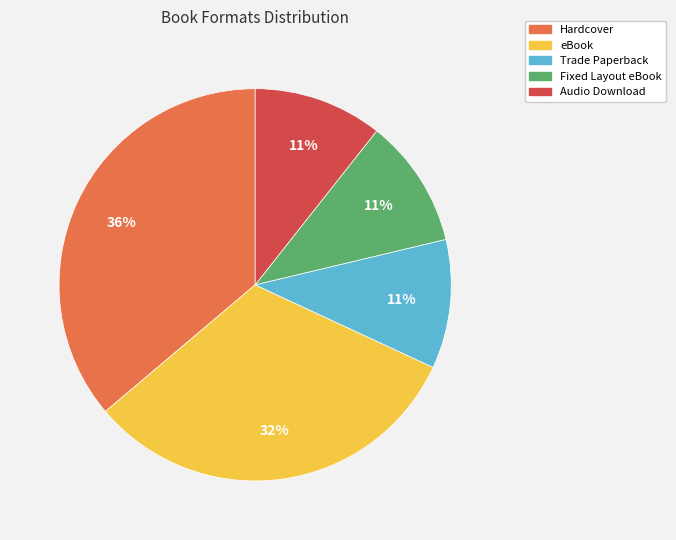

Is there a majority slice in this chart?

No